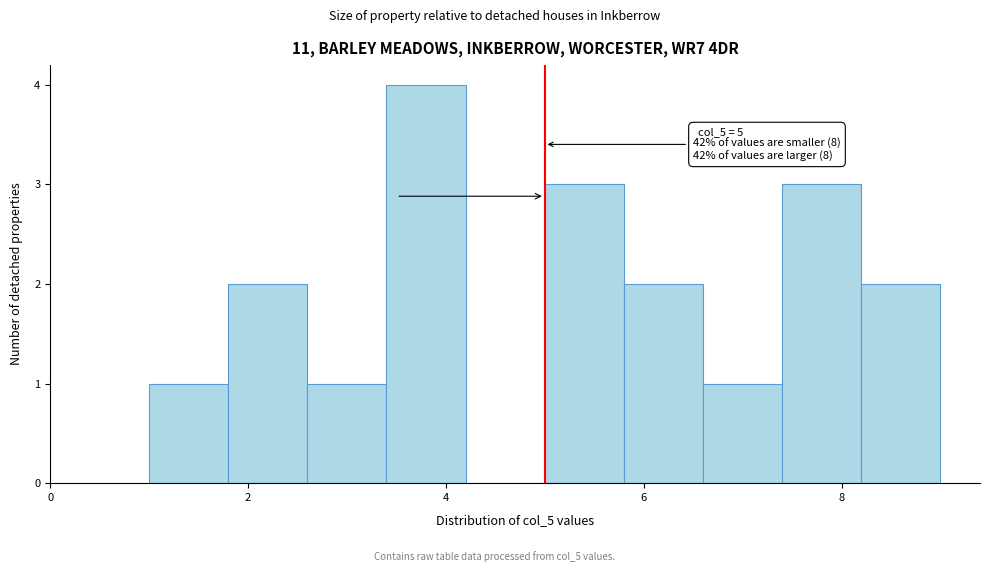

Which range on the x-axis has the tallest bar?

3.4 to 4.2